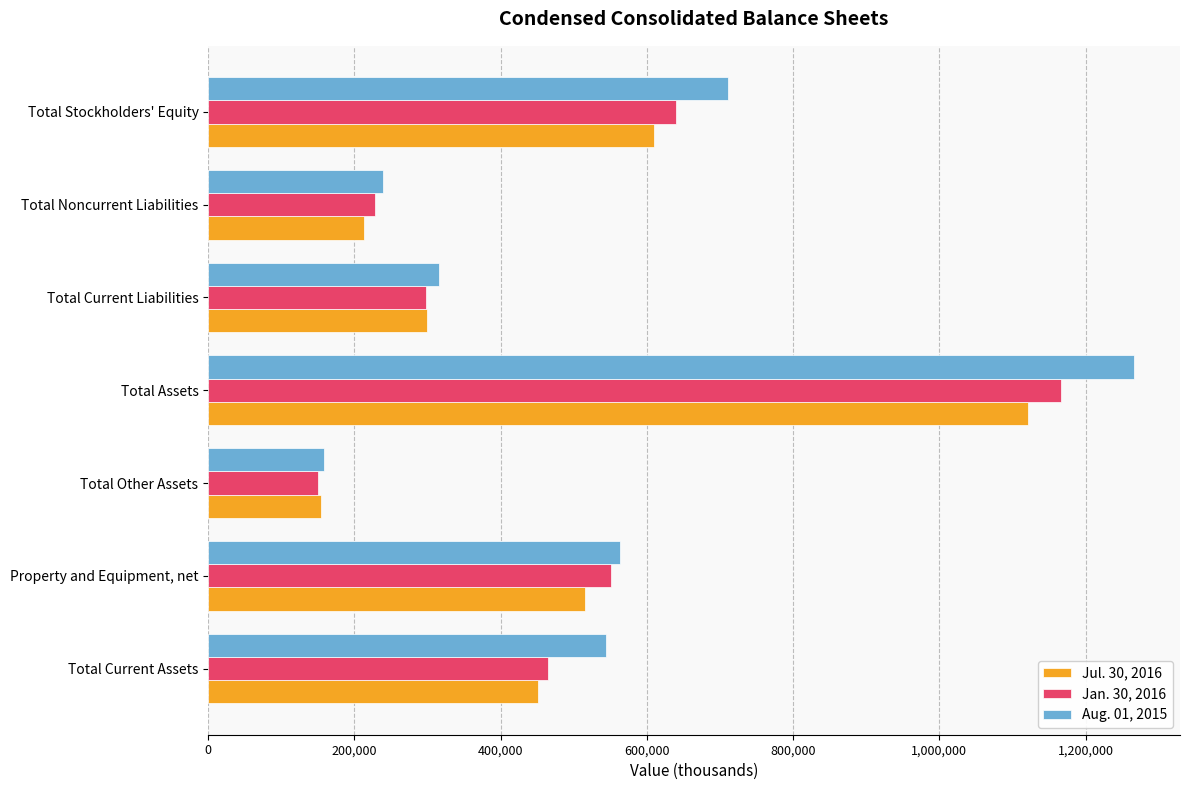

Which series has the widest spread of values?

Aug. 01, 2015